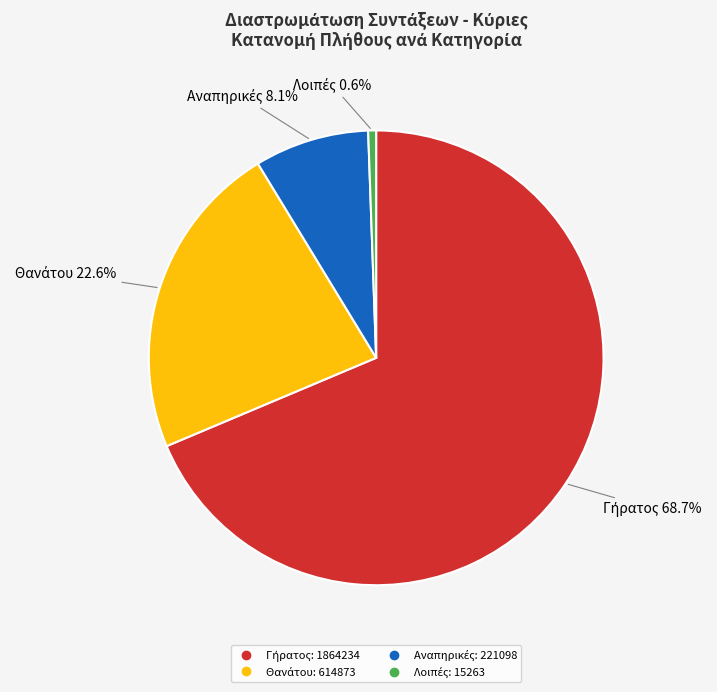

How many slices are in this pie chart?

4